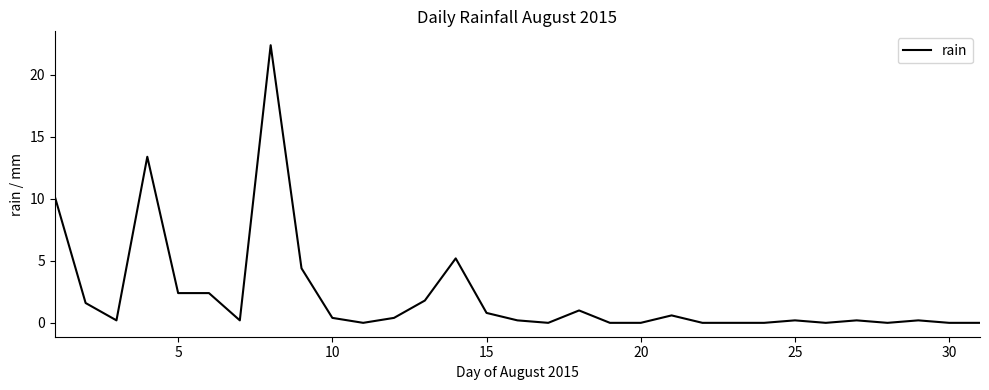

Count the number of categories in the chart.

31